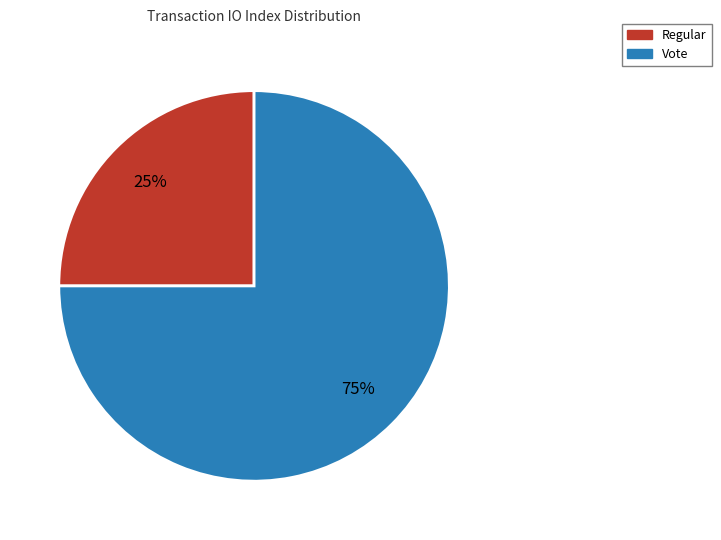

Is there any slice that represents more than half of the pie?

Yes